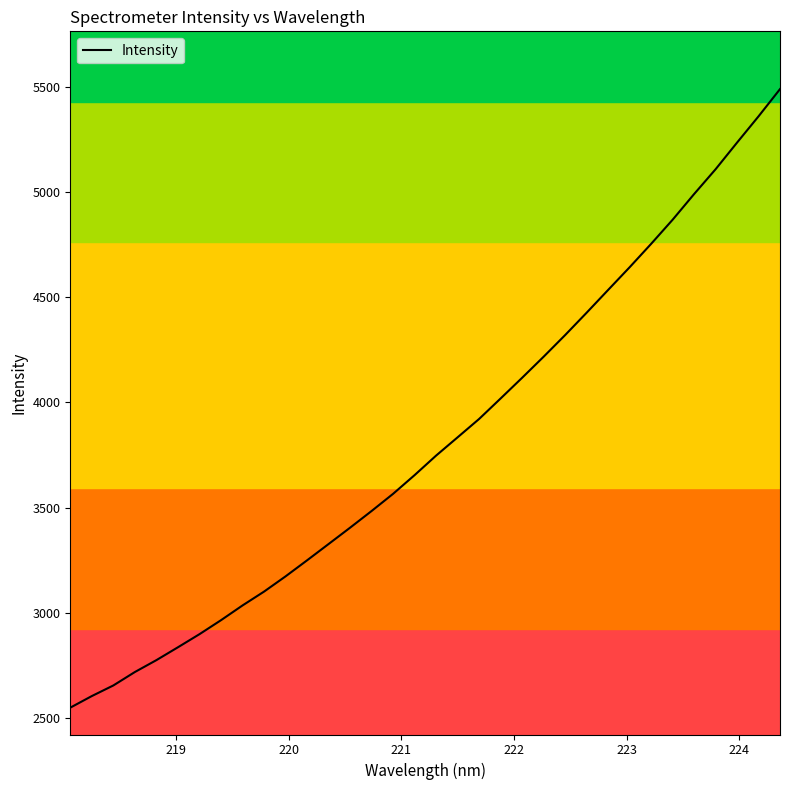

What is the maximum value shown in the chart?

5488.1